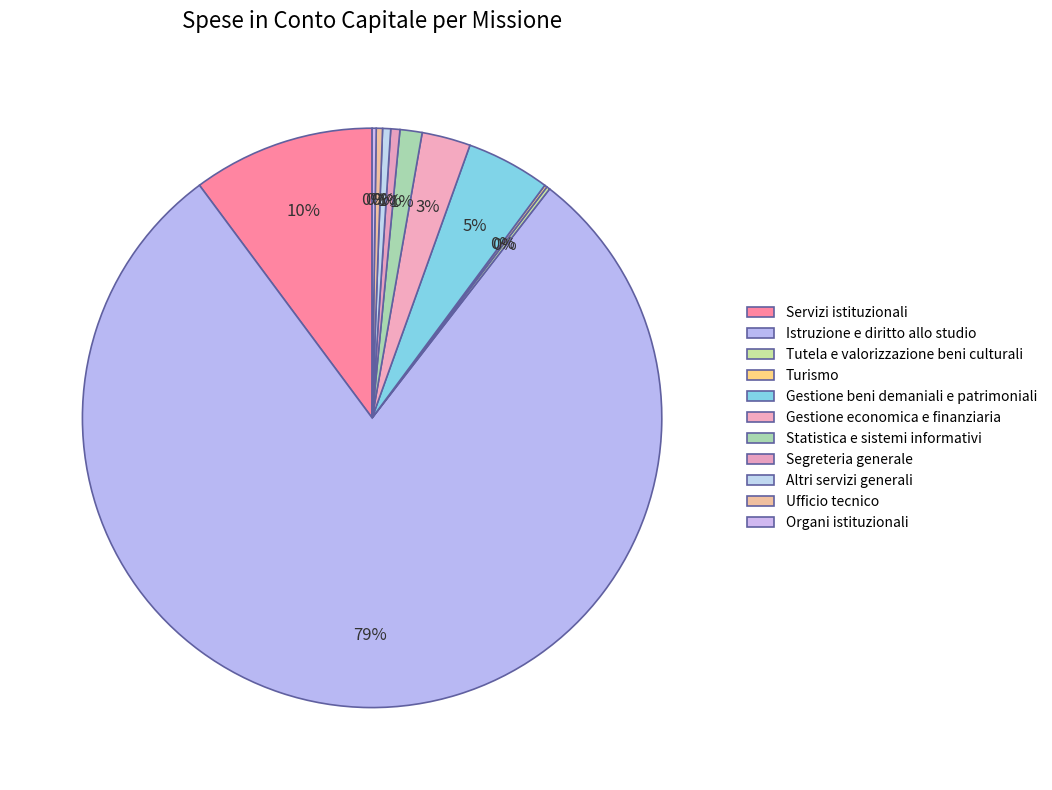

To the nearest percent, what is the difference between the Gestione economica e finanziaria and Segreteria generale slice percentages?

2%